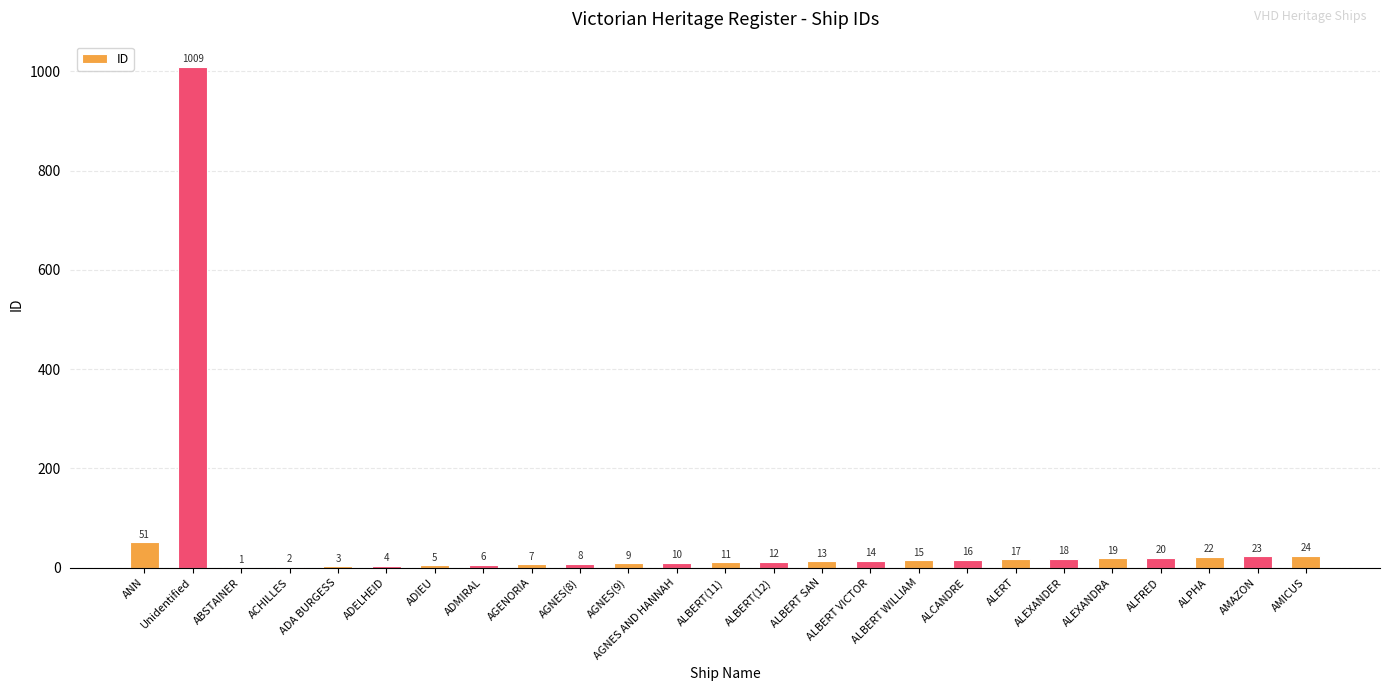

What is the sum of the values at ADIEU and ANN?

56